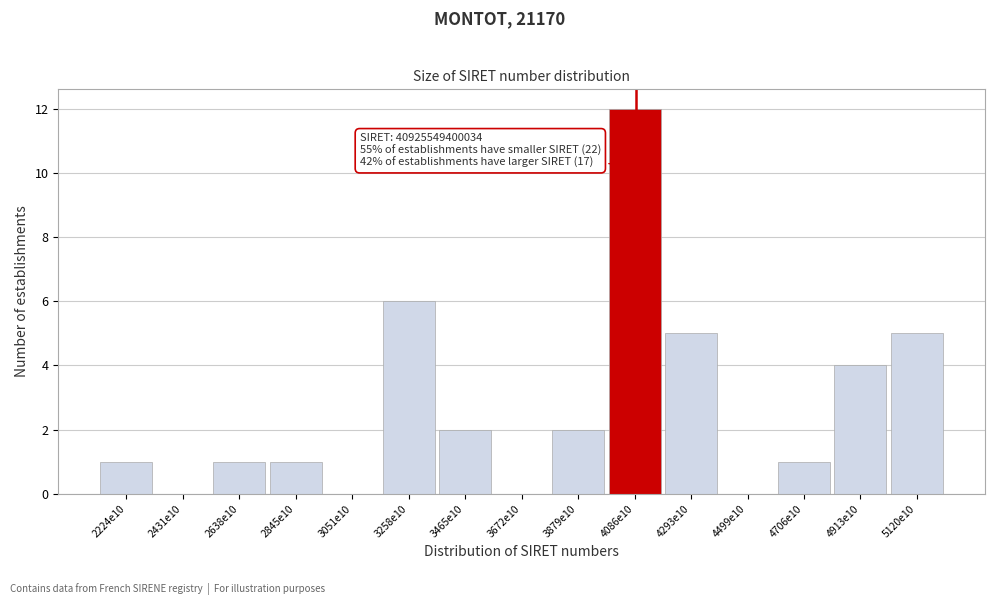

Reading left to right, list all the values displayed in this chart.

2224e10=1	2431e10=0	2638e10=1	2845e10=1	3051e10=0	3258e10=6	3465e10=2	3672e10=0	3879e10=2	4086e10=12	4293e10=5	4499e10=0	4706e10=1	4913e10=4	5120e10=5